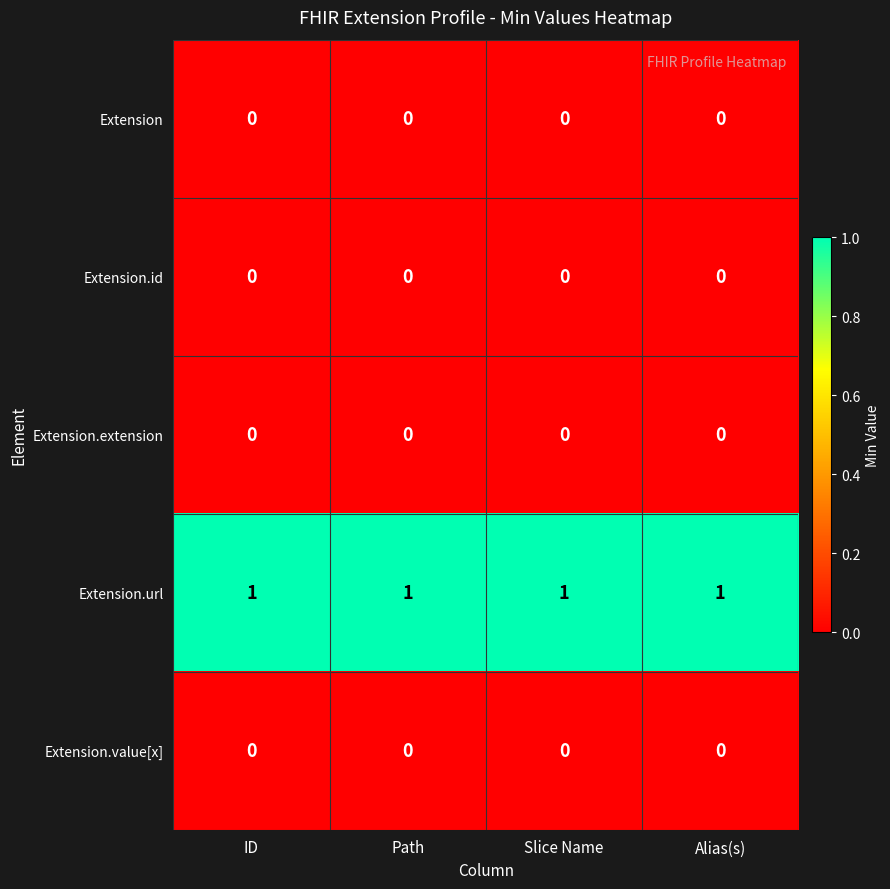

How many series are shown in this chart?

5